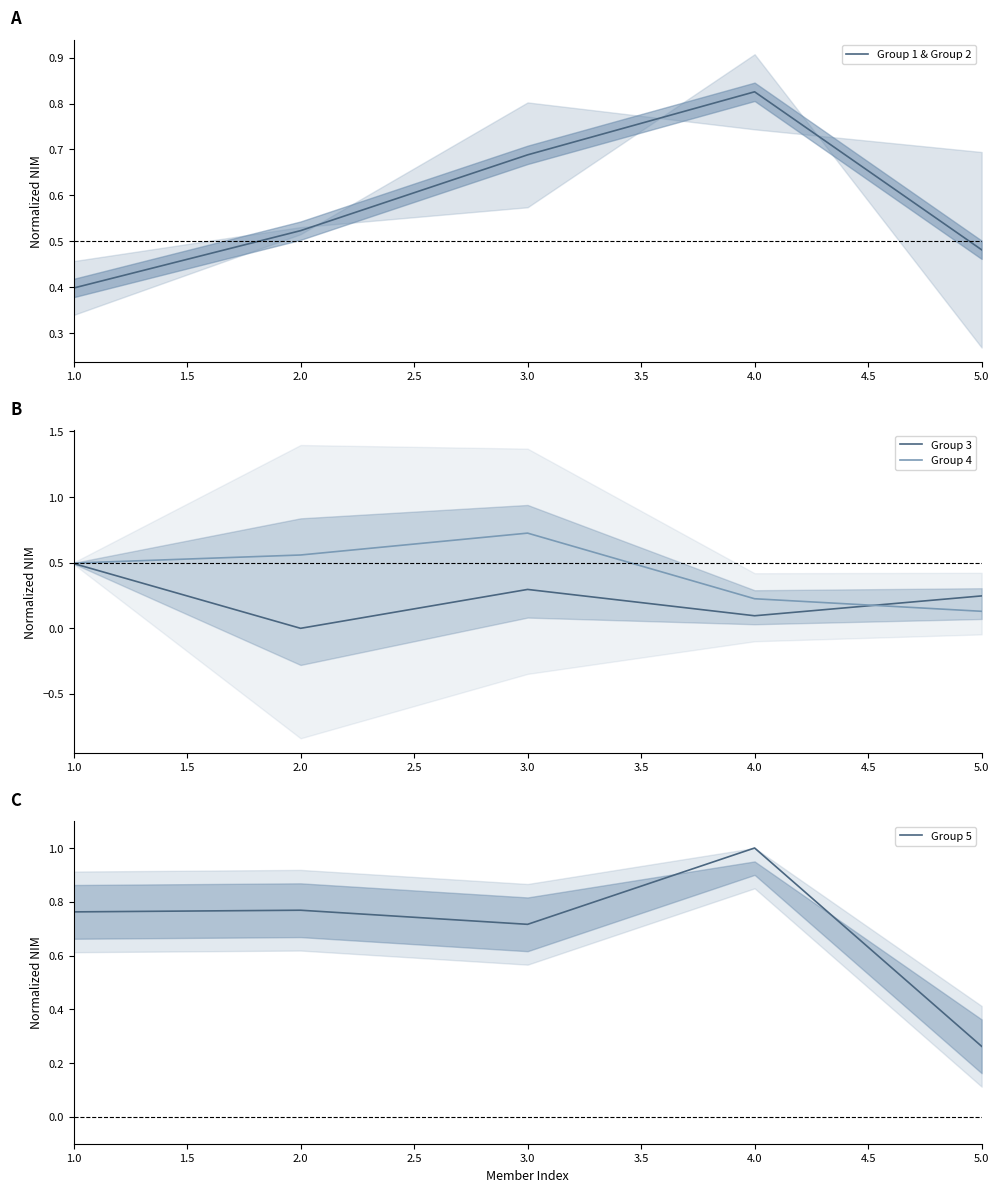

Is the value of Group 4 at 1.0 greater than the value of Group 3 at 2.0?

Yes